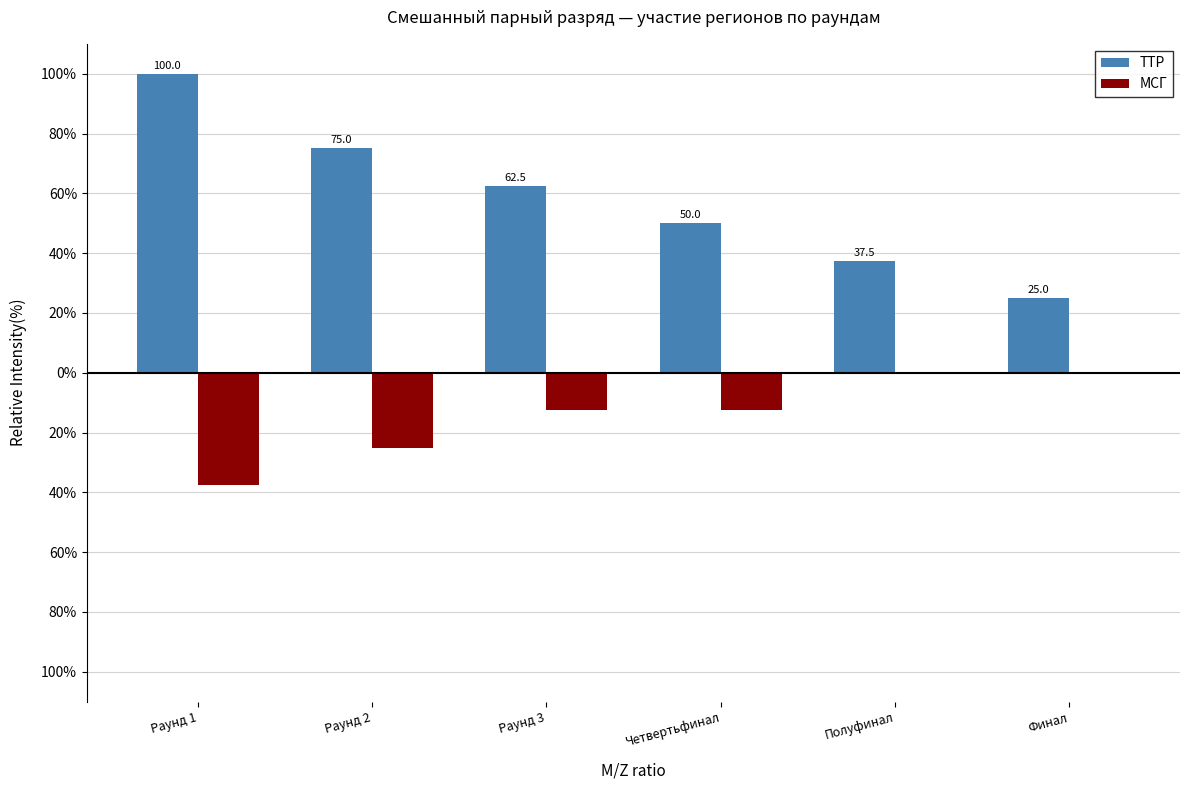

Which series has the largest range (max minus min)?

ТТР